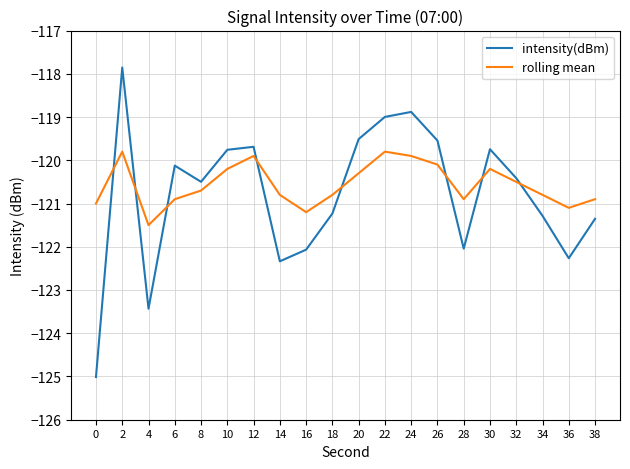

Between 20 and 24, which series saw the biggest shift?

intensity(dBm)